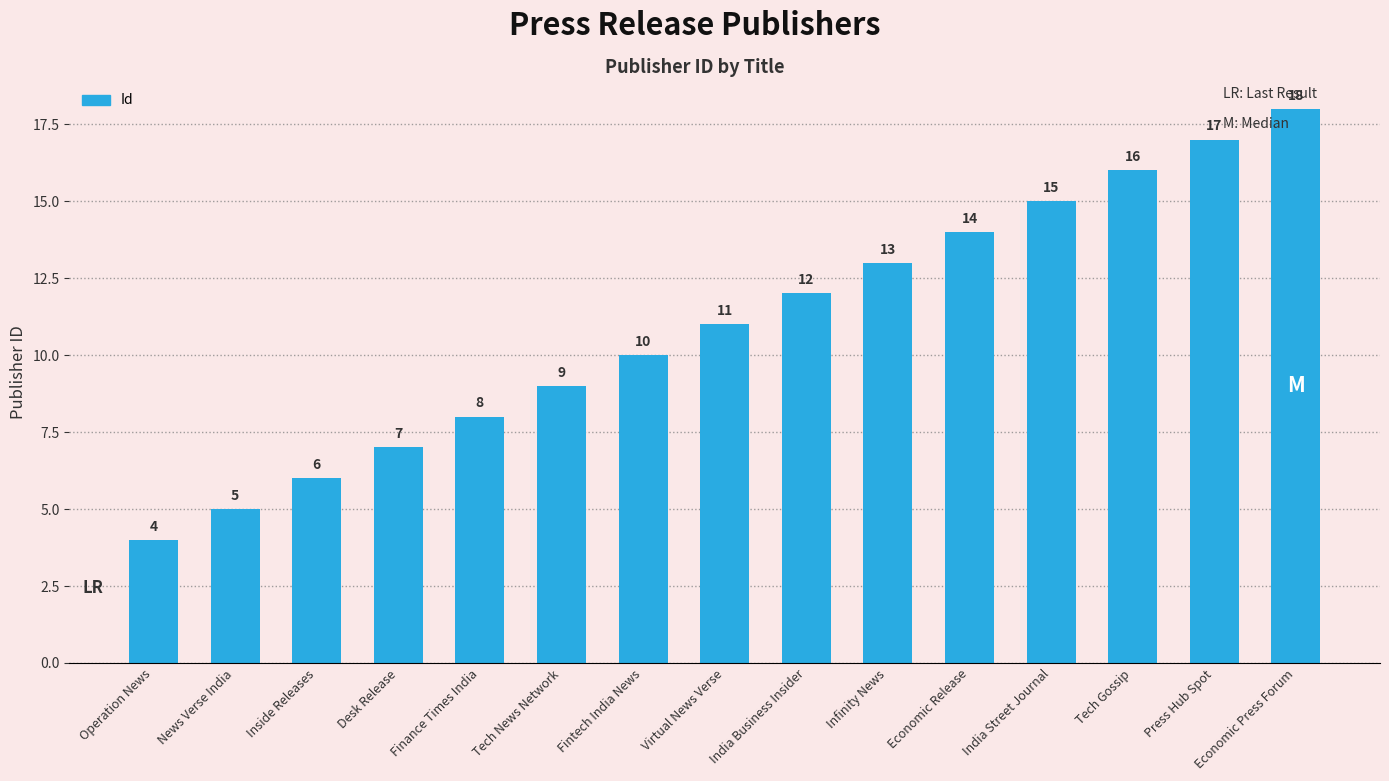

How many categories are shown in the chart?

15